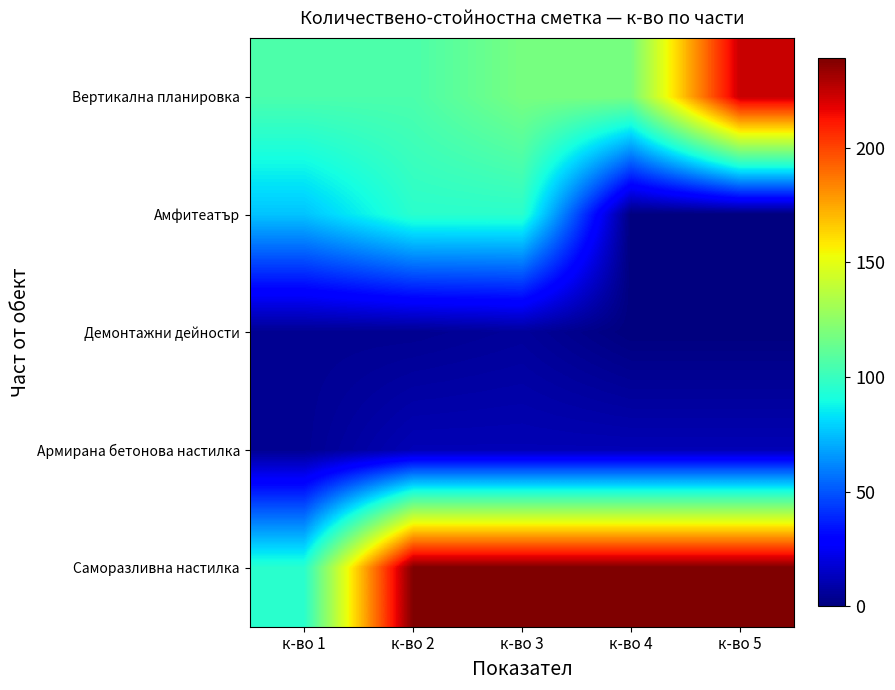

Reading right to left, transcribe all the data shown in this chart.

Вертикална планировка: к-во 5=223.9	к-во 4=118.3	к-во 3=118.3	к-во 2=105.6	к-во 1=105.6
Амфитеатър: к-во 5=0.0	к-во 4=0.0	к-во 3=96.0	к-во 2=96.0	к-во 1=76.0
Демонтажни дейности: к-во 5=0.0	к-во 4=0.0	к-во 3=6.0	к-во 2=4.0	к-во 1=4.0
Армирана бетонова настилка: к-во 5=11.5	к-во 4=11.5	к-во 3=11.5	к-во 2=11.5	к-во 1=4.3
Саморазливна настилка: к-во 5=239.0	к-во 4=239.0	к-во 3=239.0	к-во 2=239.0	к-во 1=95.6